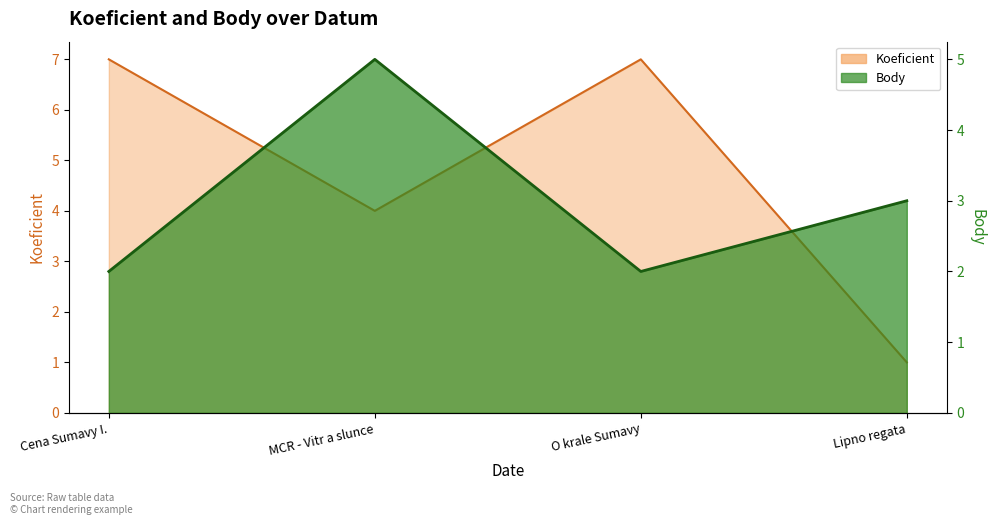

How many series are shown in this chart?

2